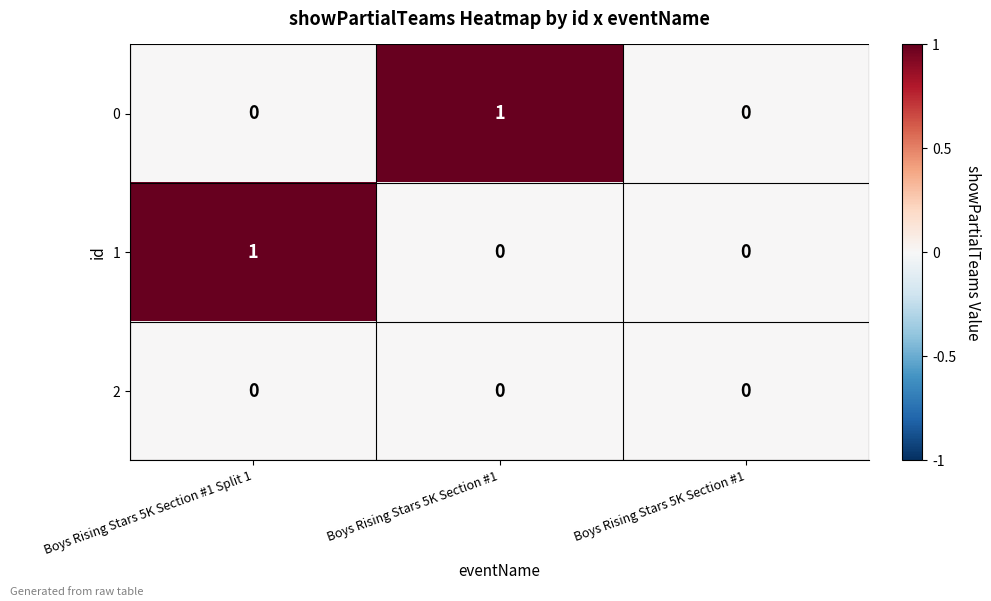

Reading right to left, list all the values displayed in this chart.

0: Boys Rising Stars 5K Section #1=0	Boys Rising Stars 5K Section #1=1	Boys Rising Stars 5K Section #1 Split 1=0
1: Boys Rising Stars 5K Section #1=0	Boys Rising Stars 5K Section #1=0	Boys Rising Stars 5K Section #1 Split 1=1
2: Boys Rising Stars 5K Section #1=0	Boys Rising Stars 5K Section #1=0	Boys Rising Stars 5K Section #1 Split 1=0